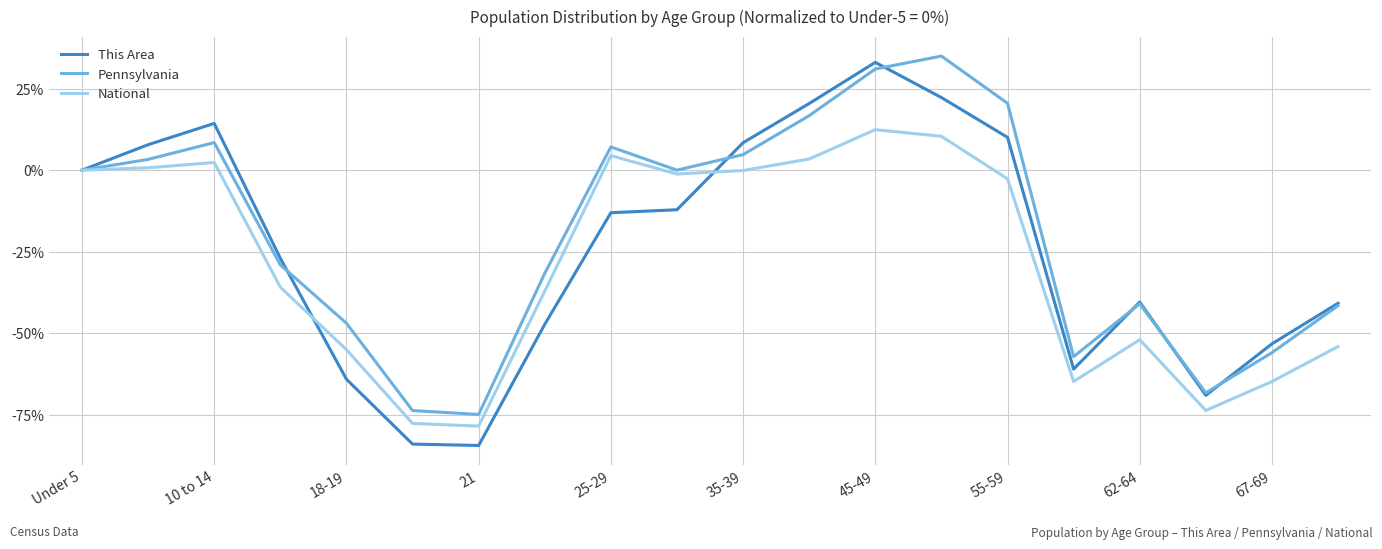

What is the smallest value displayed?

-84.4